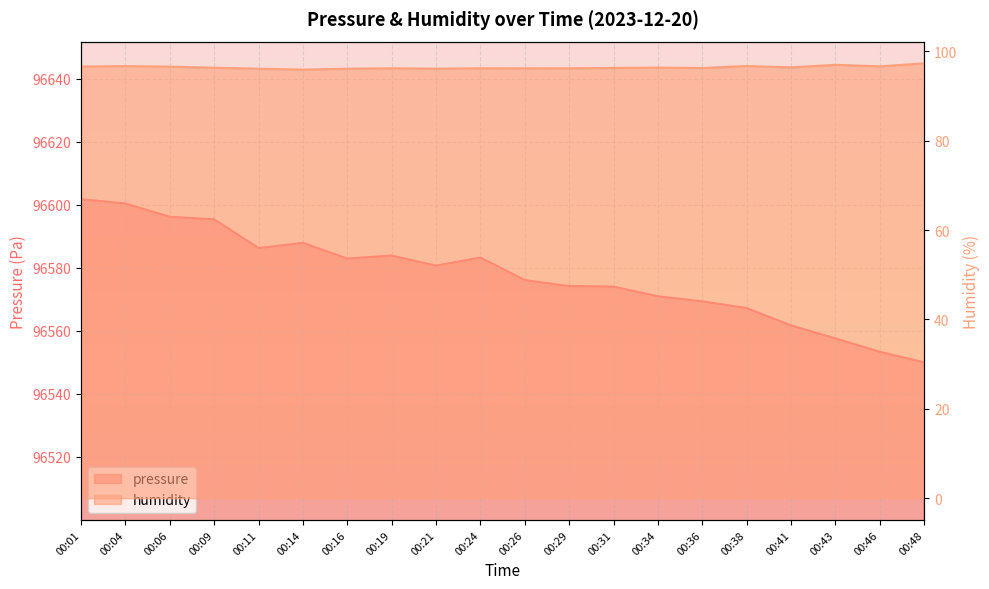

What is the value of the humidity point at the 17th from the left?

96.4